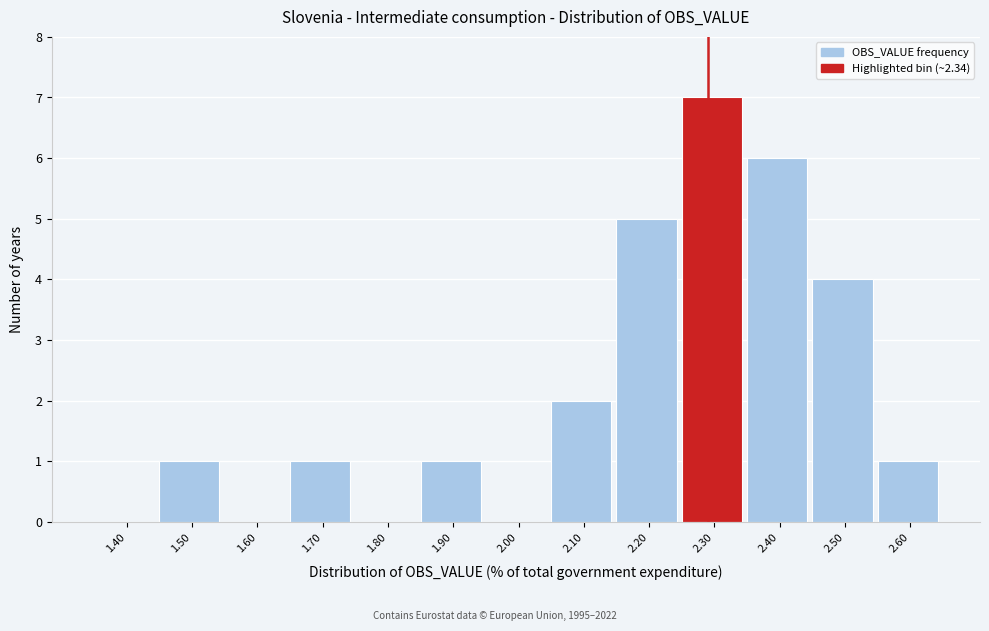

Reading right to left, what are all the values shown in this chart?

2.60=1	2.50=4	2.40=6	2.30=7	2.20=5	2.10=2	2.00=0	1.90=1	1.80=0	1.70=1	1.60=0	1.50=1	1.40=0